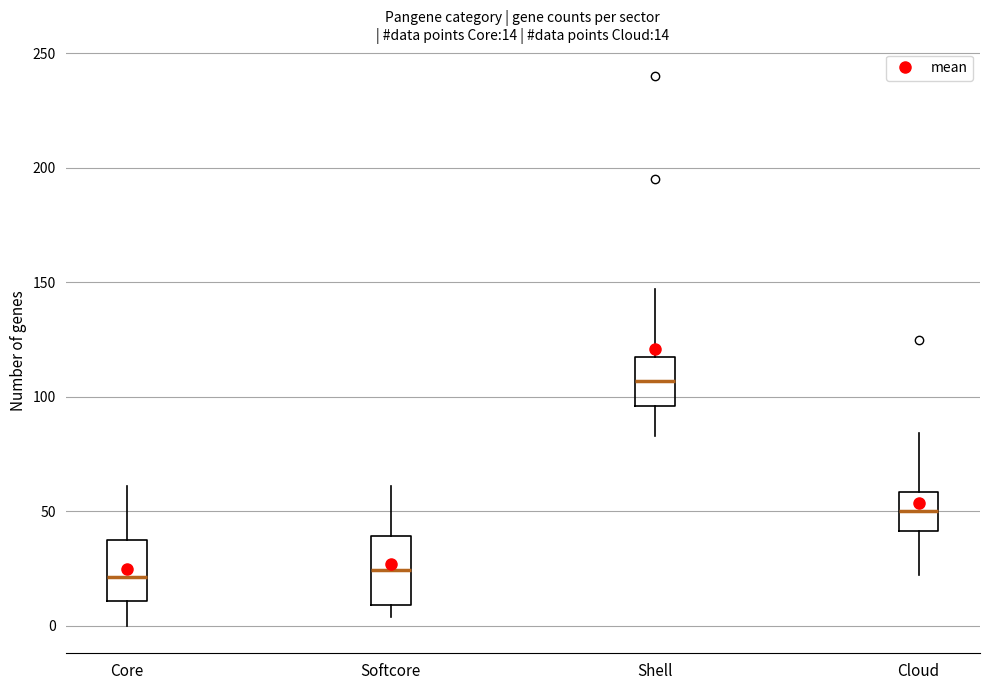

Which box has the highest median line?

Shell